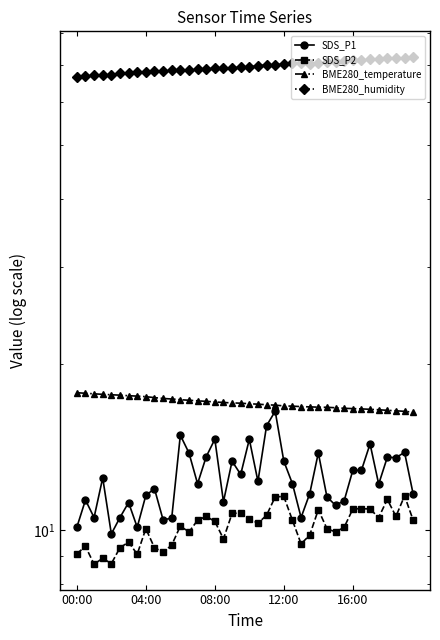

What is the spread (max minus min) of values at 27?

60.5